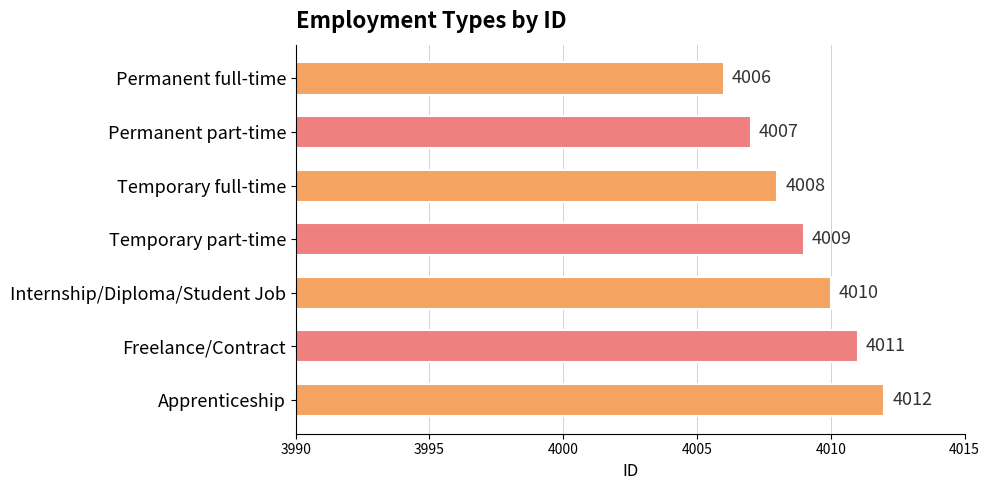

Reading bottom to top, extract all data points from this chart.

4012	4011	4010	4009	4008	4007	4006